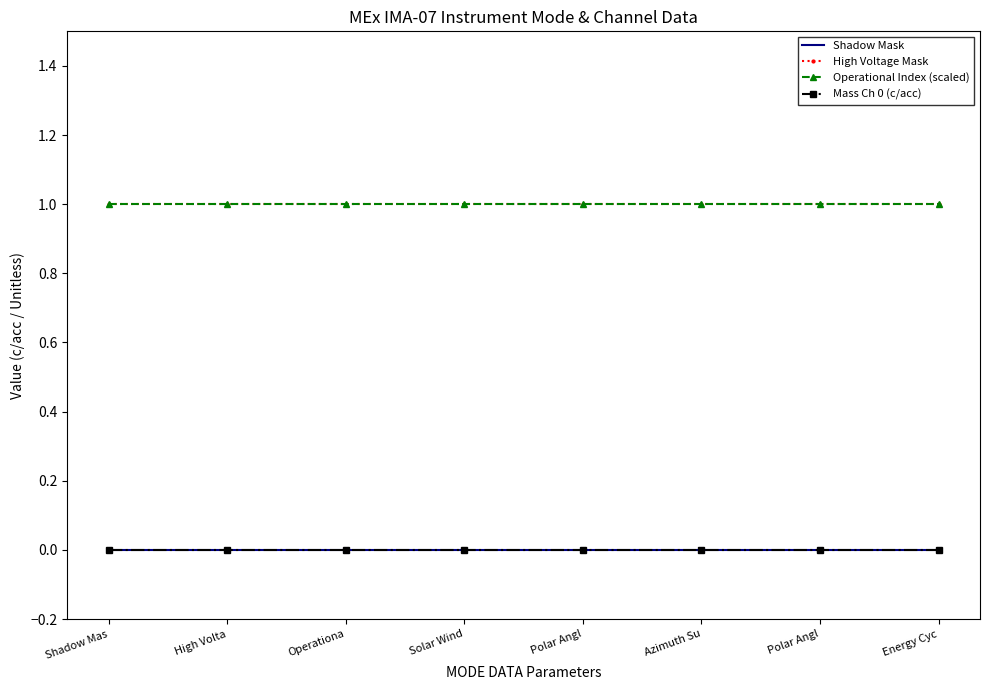

At which label does Mass Ch 0 (c/acc) reach its minimum?

Shadow Mas